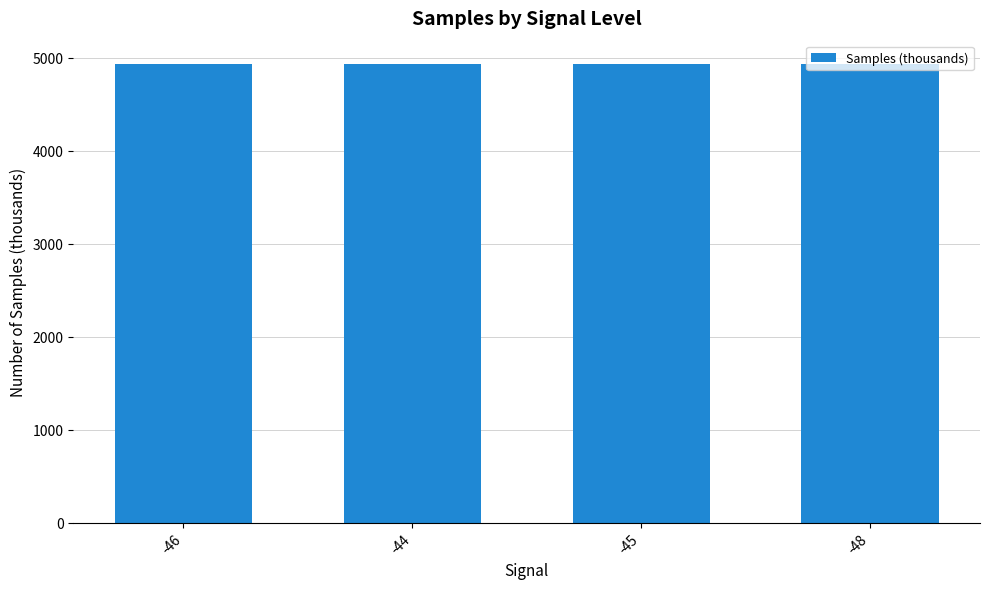

What is the average value?

4936.4